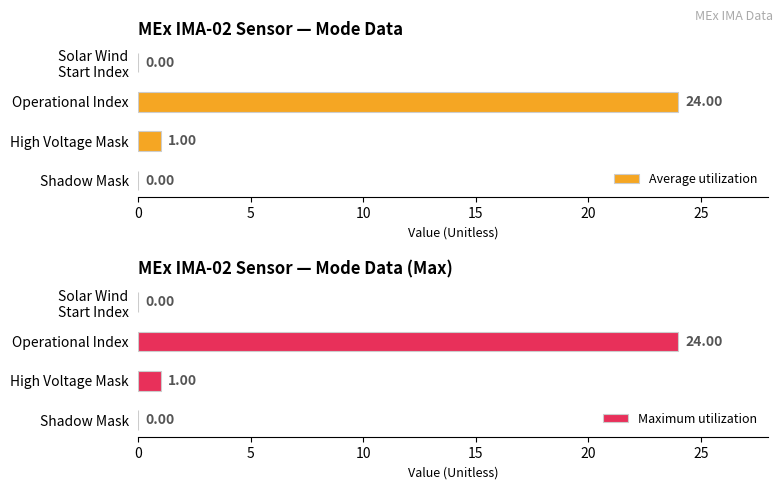

What is the difference between the second highest and minimum values in the Maximum utilization series?

1